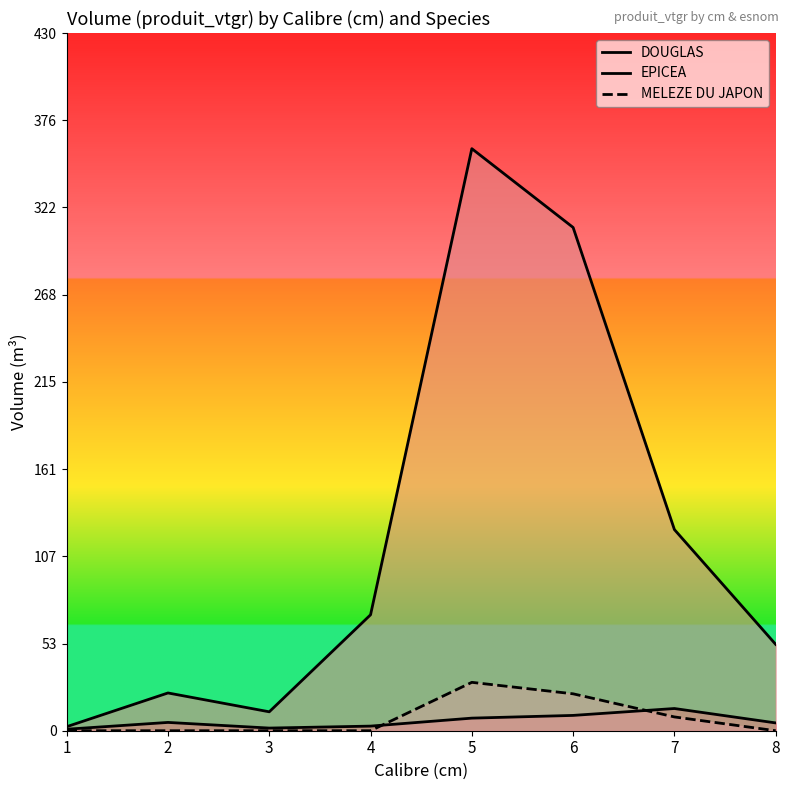

The MELEZE DU JAPON series shows -19.3 at 1. True or false?

False